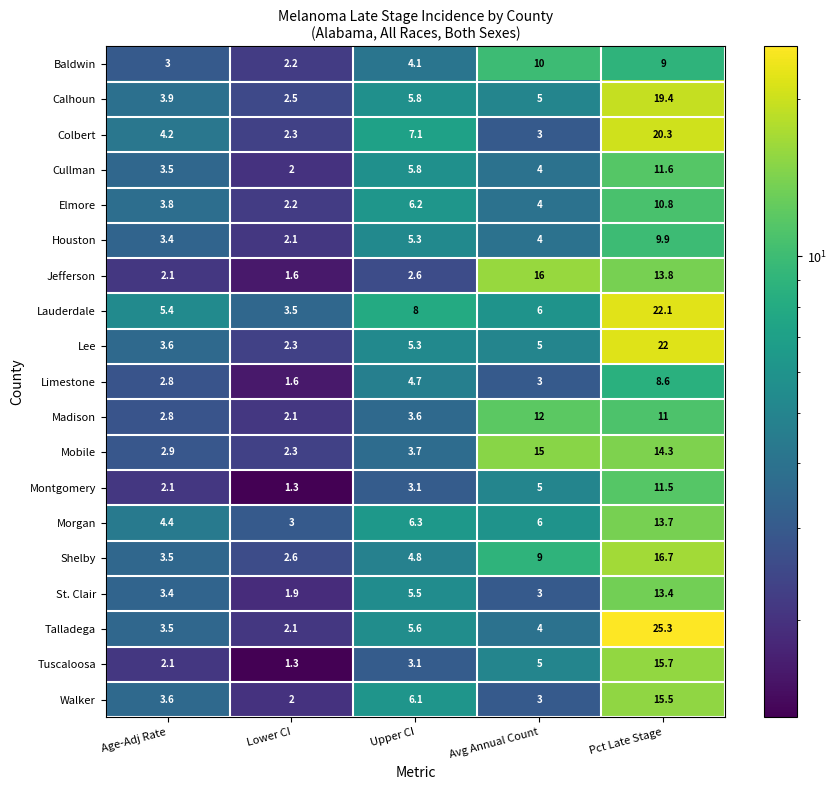

At which label is Colbert closest to 11?

Upper CI